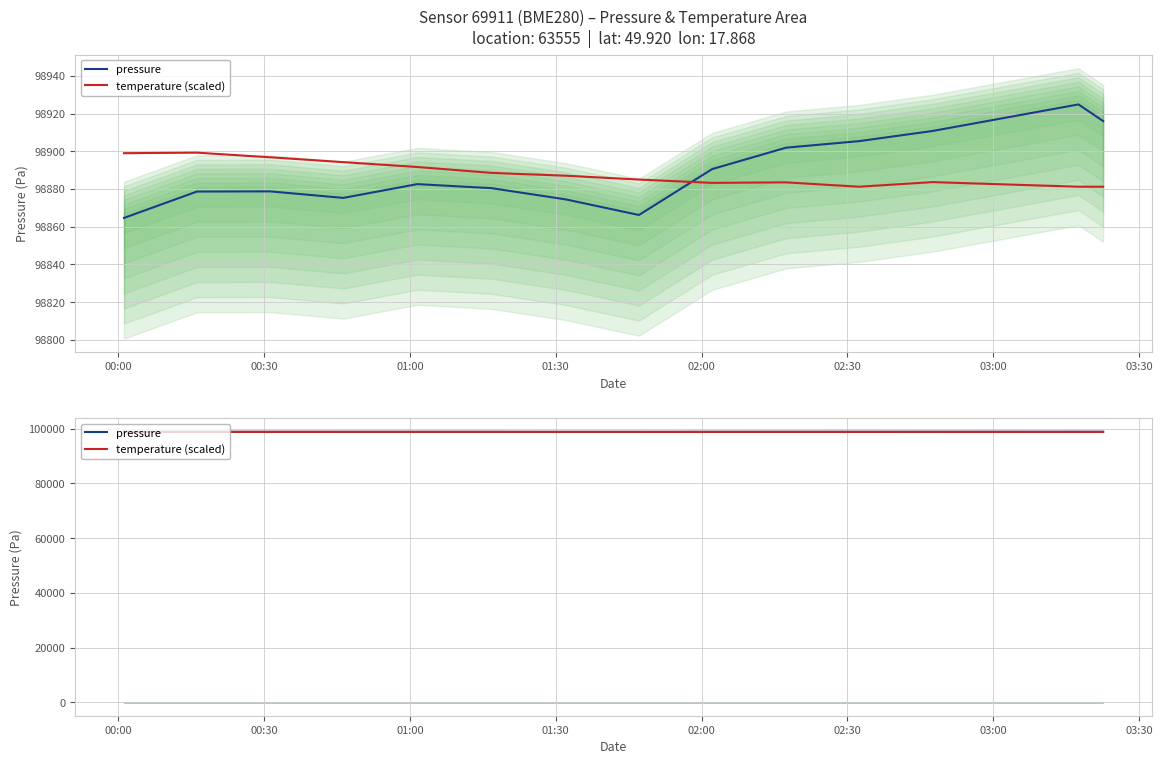

How many values in the pressure series are below 98882?

7